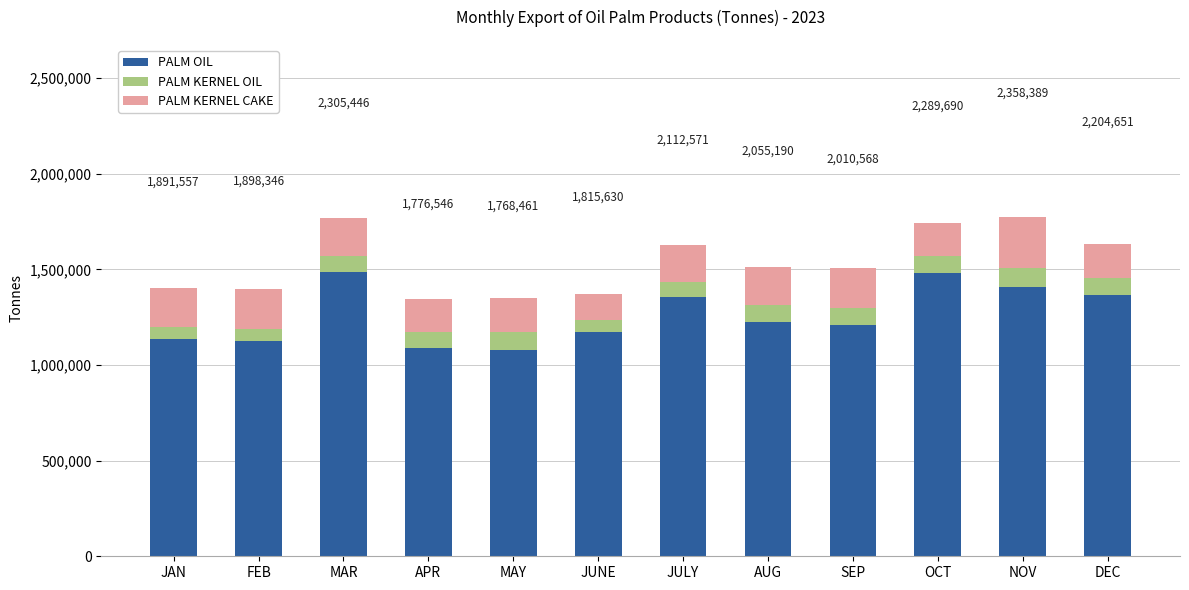

How many categories are shown in the chart?

12